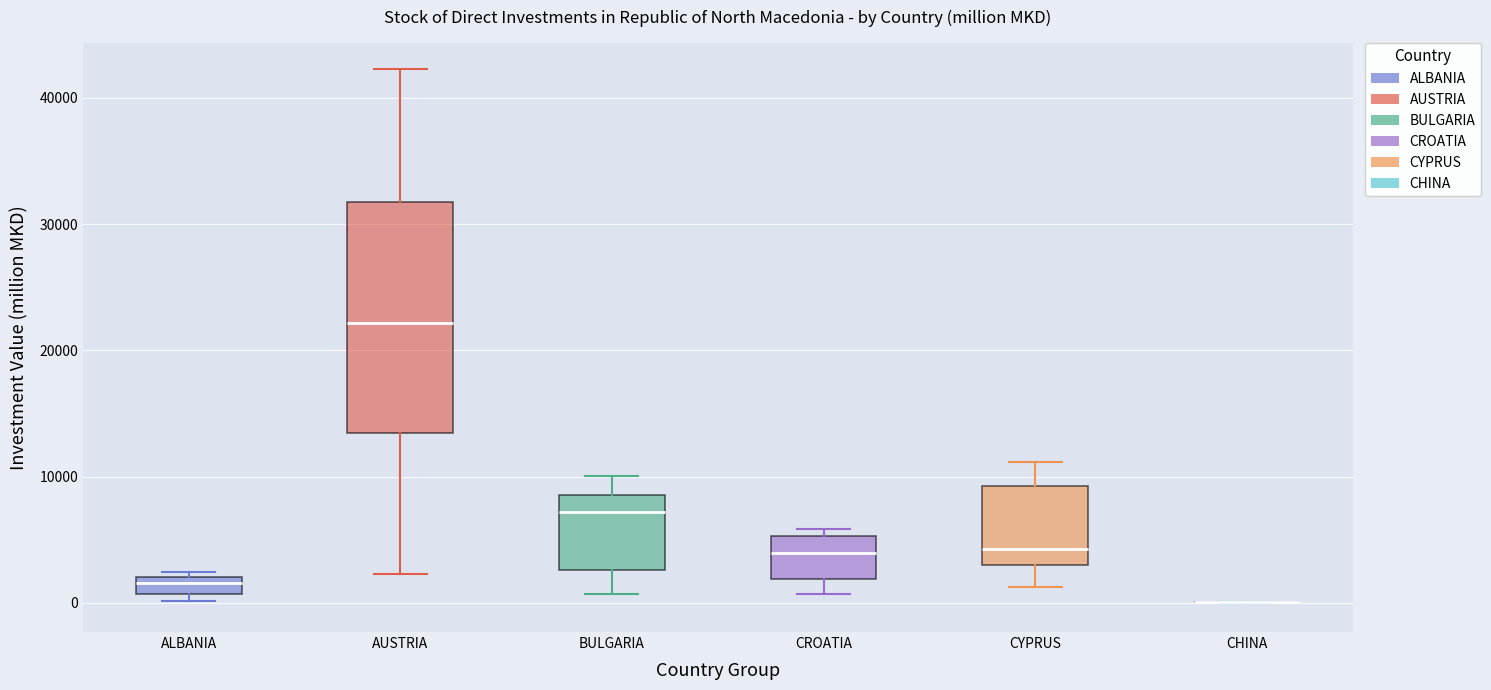

Comparing the boxes themselves (not the whiskers), which one is the tallest?

AUSTRIA